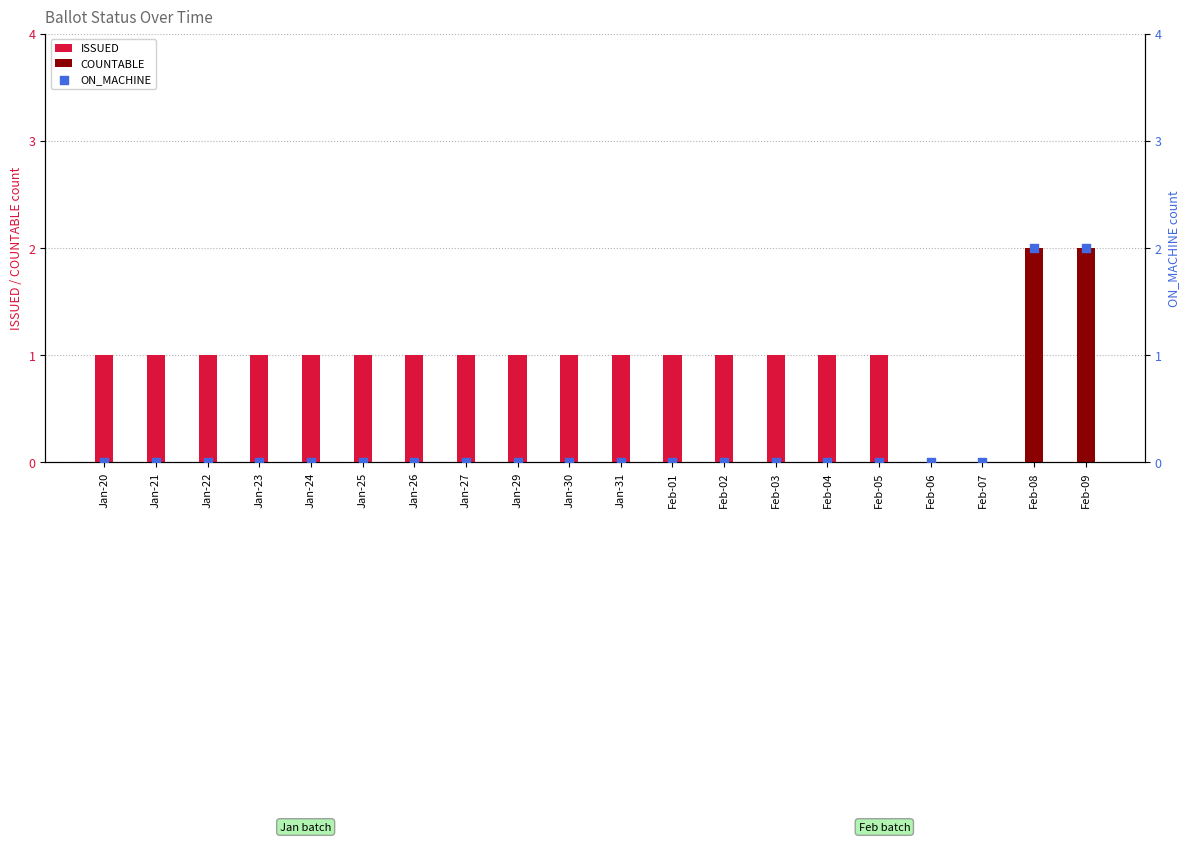

Is the value of ISSUED at Feb-03 greater than the value of ON_MACHINE at Jan-26?

Yes